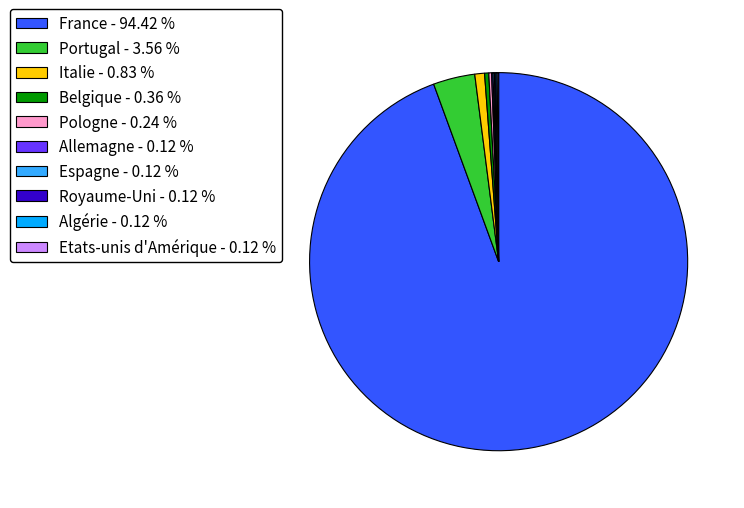

Does France - 94.42 % account for over 50% of the chart?

Yes